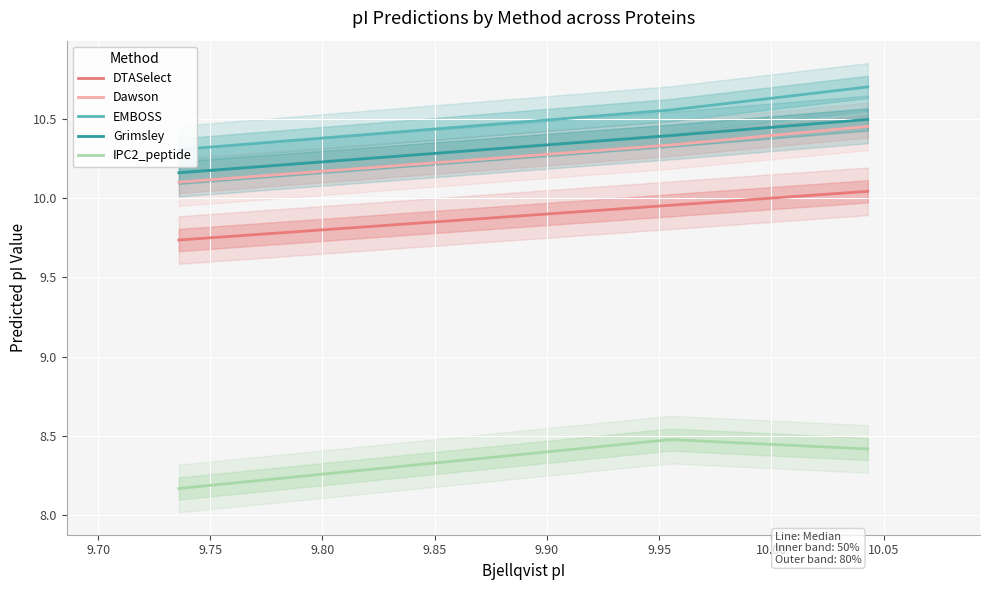

At 9.736, list the series in order from largest to smallest.

EMBOSS, Grimsley, Dawson, DTASelect, IPC2_peptide